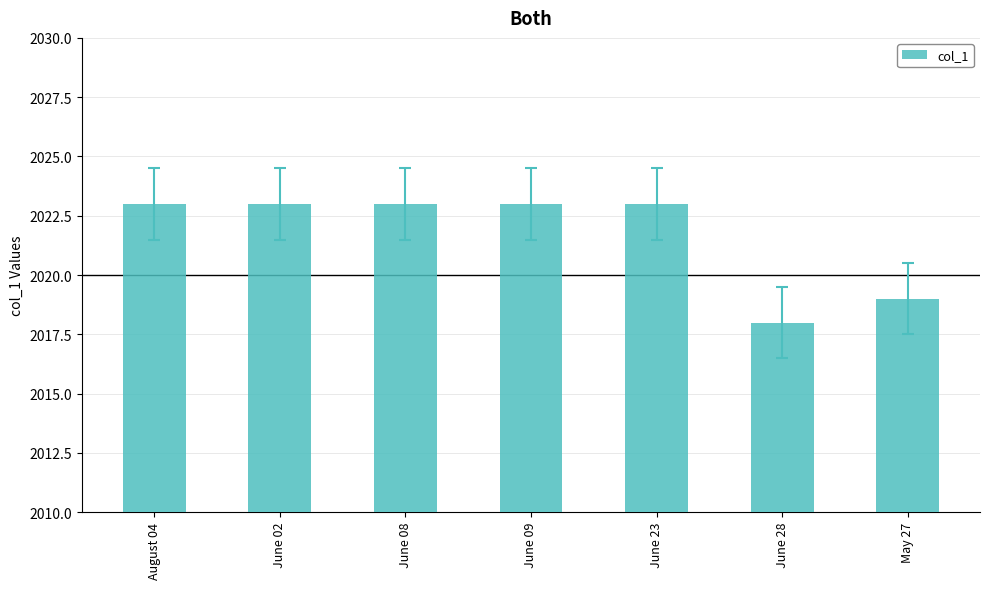

At which label is the value closest to 2020?

May 27